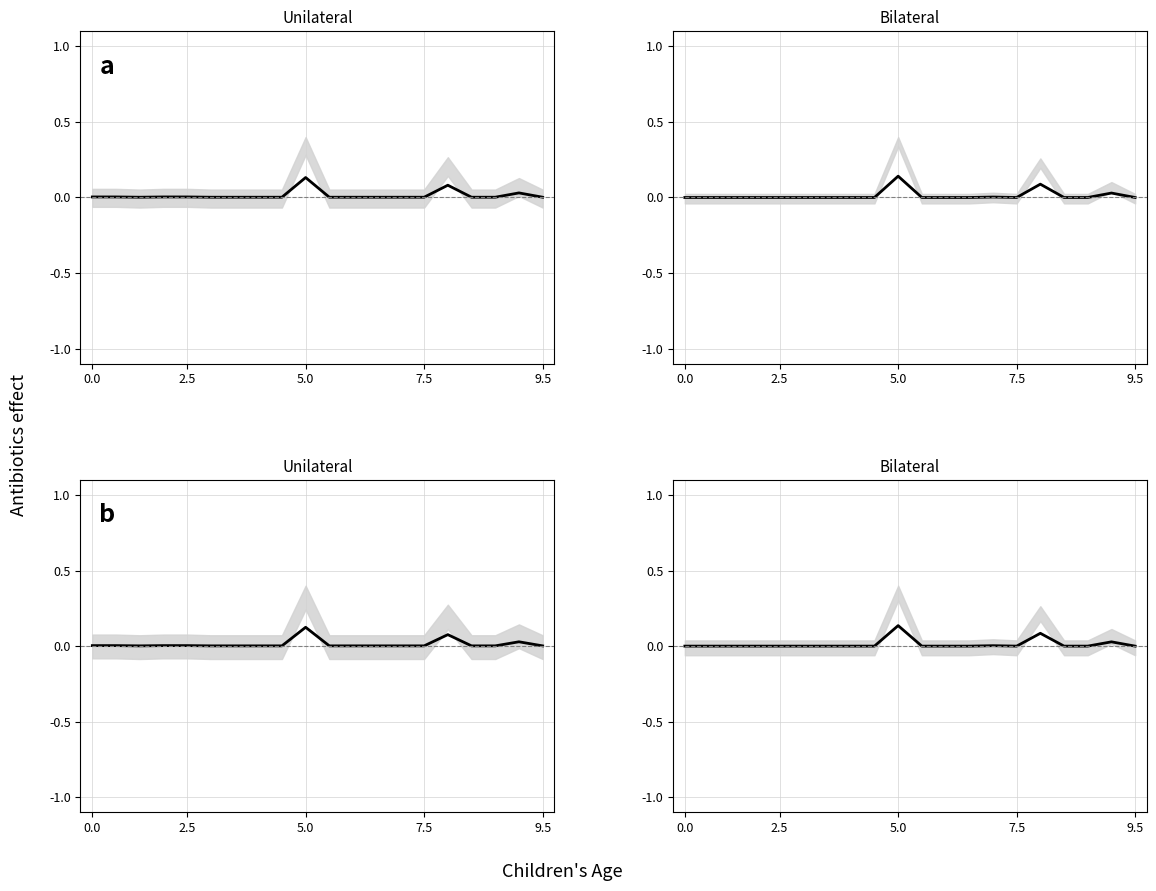

Is the value of AG 30-01-2021 at 0.0 greater than the value of PCR 30-01-2021 at 13?

No